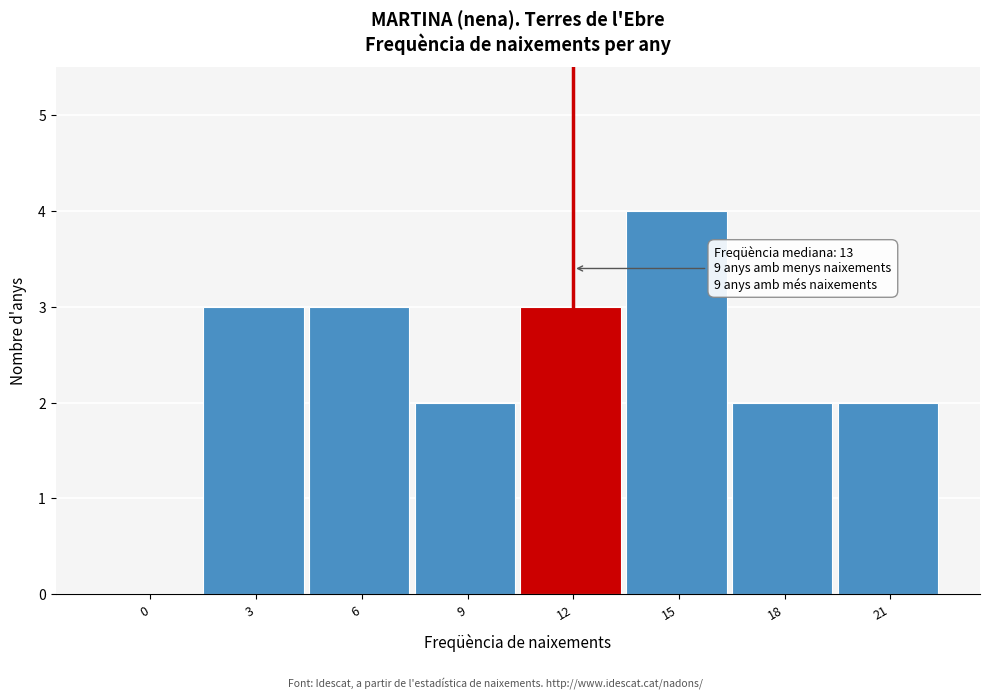

Reading left to right, transcribe all the data shown in this chart.

0=0	3=3	6=3	9=2	12=3	15=4	18=2	21=2